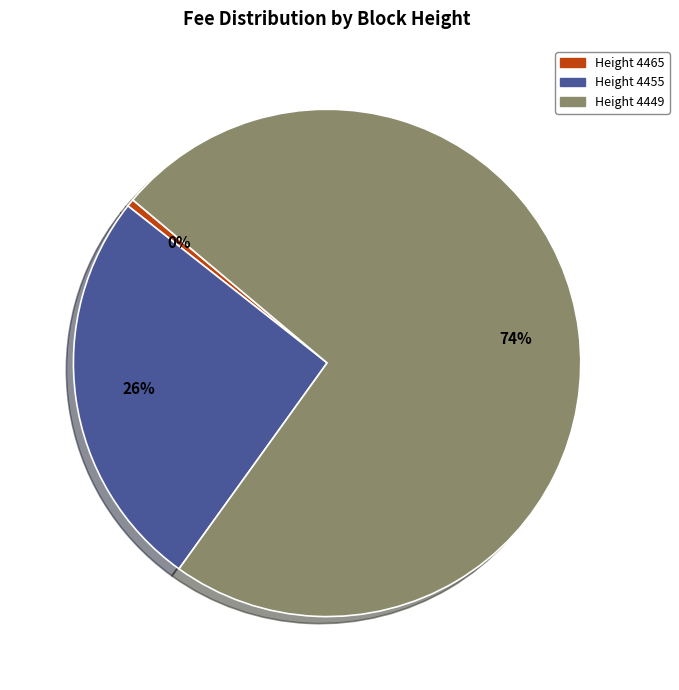

Does any single category account for the majority?

Yes